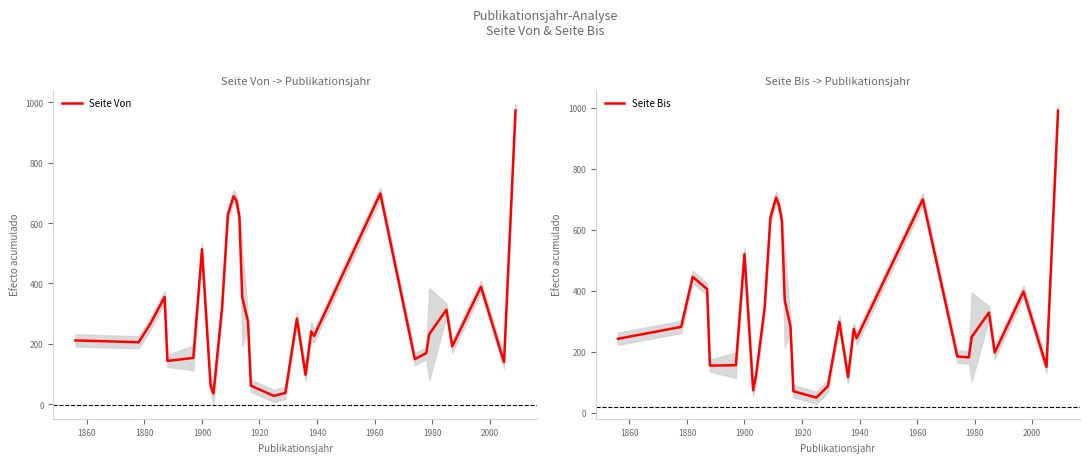

The Seite Bis series shows 107.4 at 24. True or false?

False